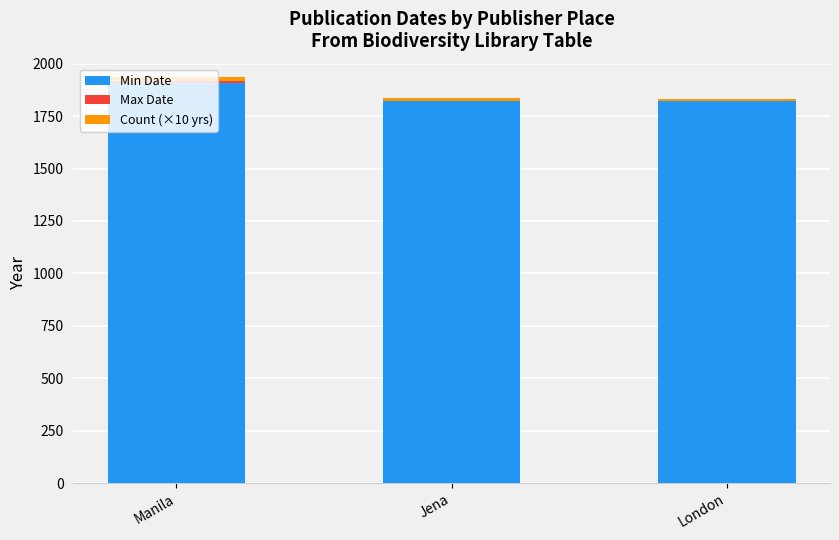

The Min Date series shows 1910 at Manila. True or false?

True